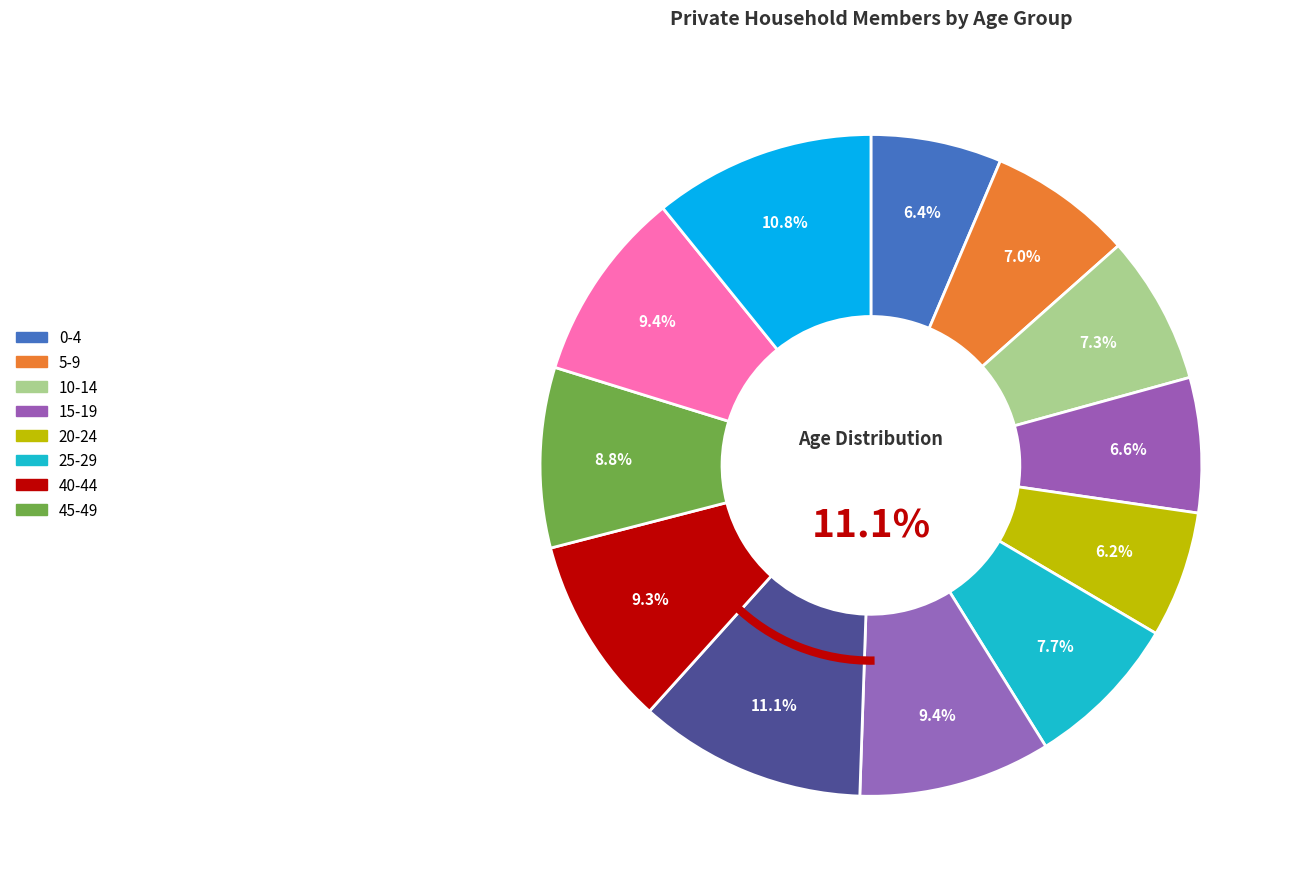

What percentage is NOT represented by 0-4?

93.6%